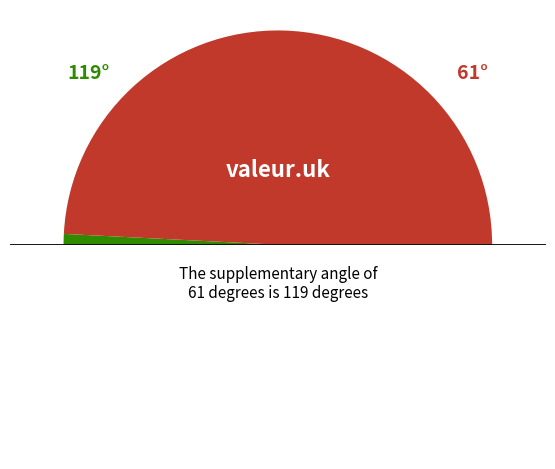

How many segments does this pie chart have?

3